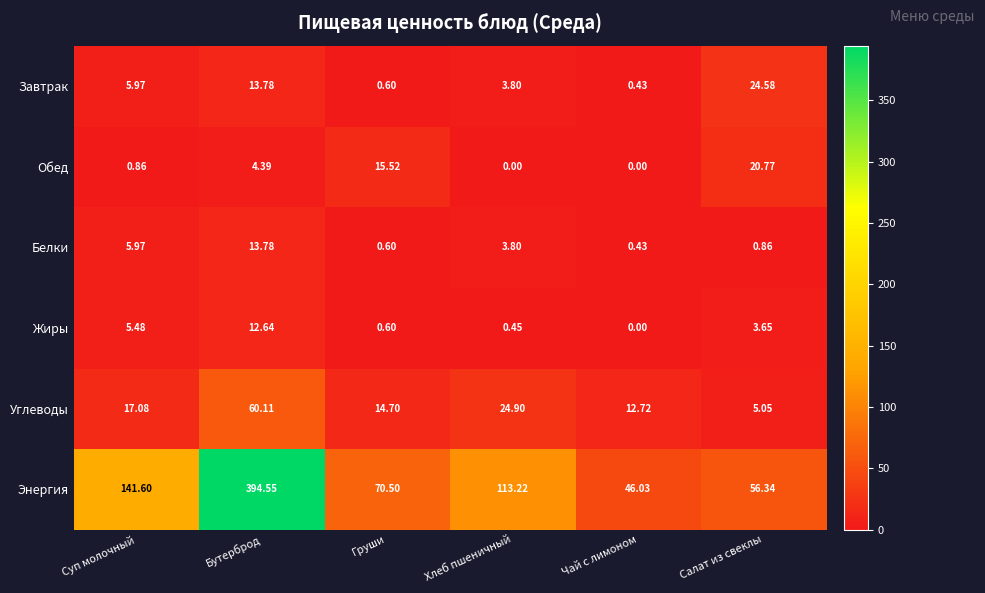

Between Хлеб пшеничный and Чай с лимоном, which series saw the biggest shift?

Энергия